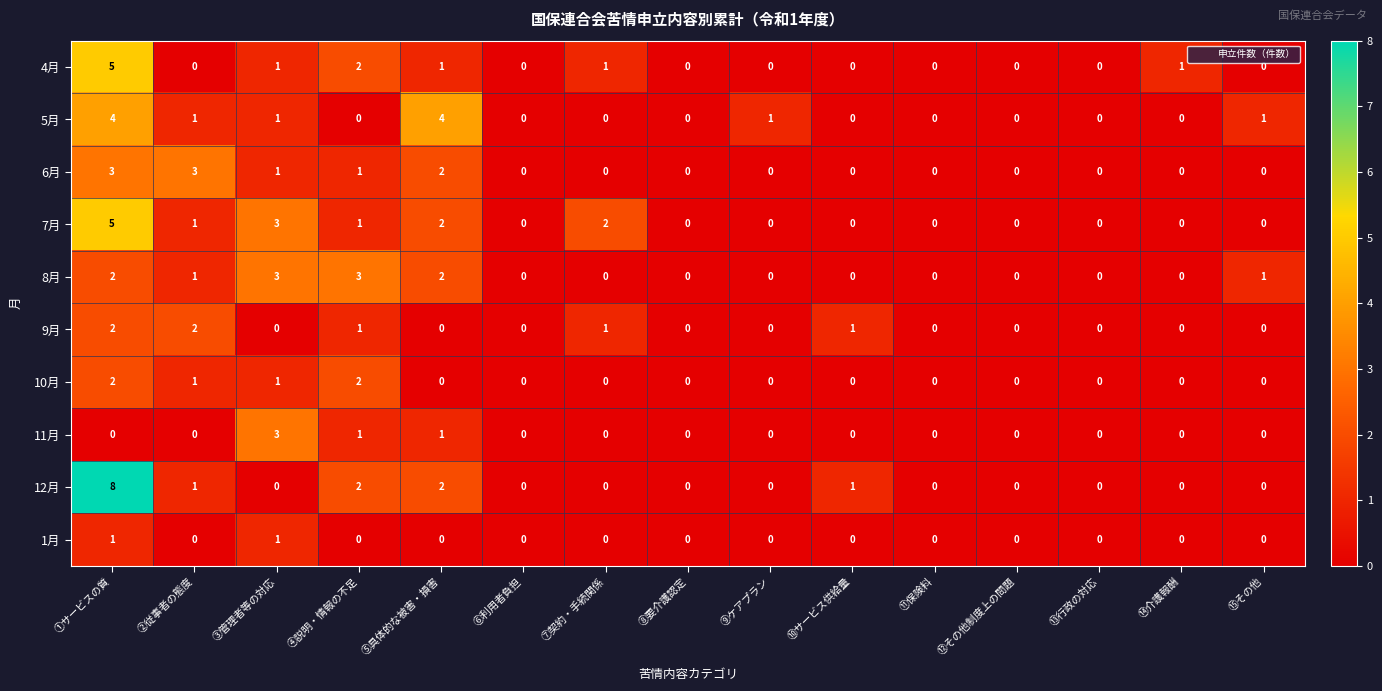

What is the maximum value shown in the chart?

8